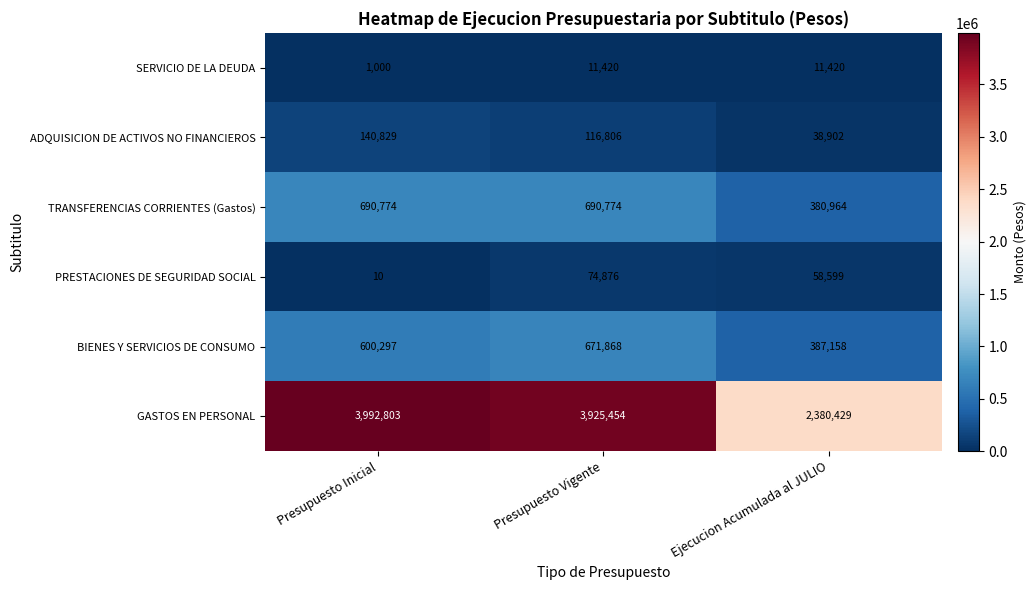

Reading left to right, transcribe all the data shown in this chart.

SERVICIO DE LA DEUDA: 1000	11420	11420
ADQUISICION DE ACTIVOS NO FINANCIEROS: 140829	116806	38902
TRANSFERENCIAS CORRIENTES (Gastos): 690774	690774	380964
PRESTACIONES DE SEGURIDAD SOCIAL: 10	74876	58599
BIENES Y SERVICIOS DE CONSUMO: 600297	671868	387158
GASTOS EN PERSONAL: 3992803	3925454	2380429